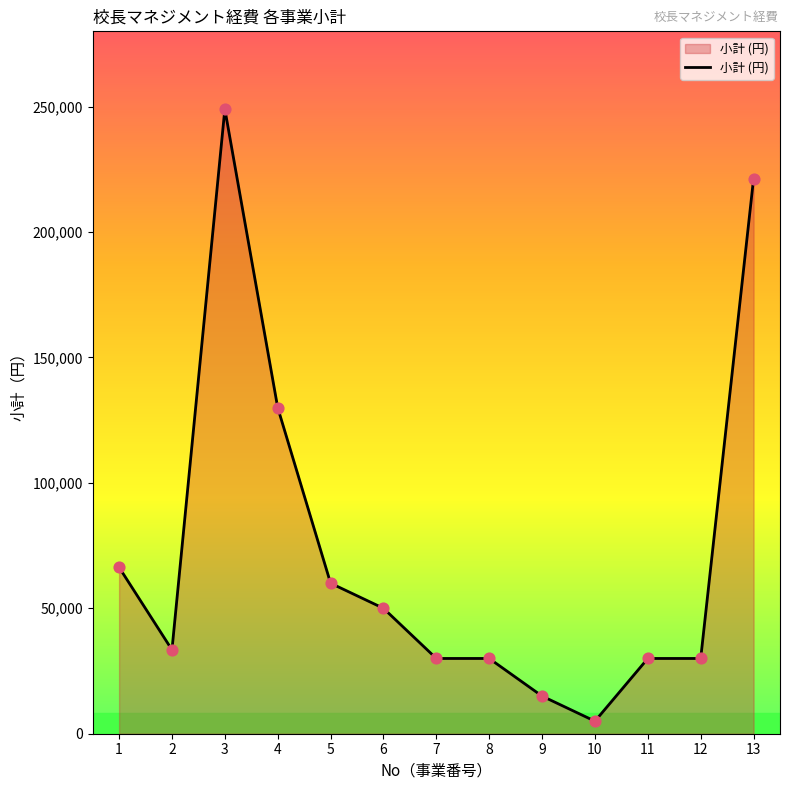

What is the change in value from 4 to 5?

-70000